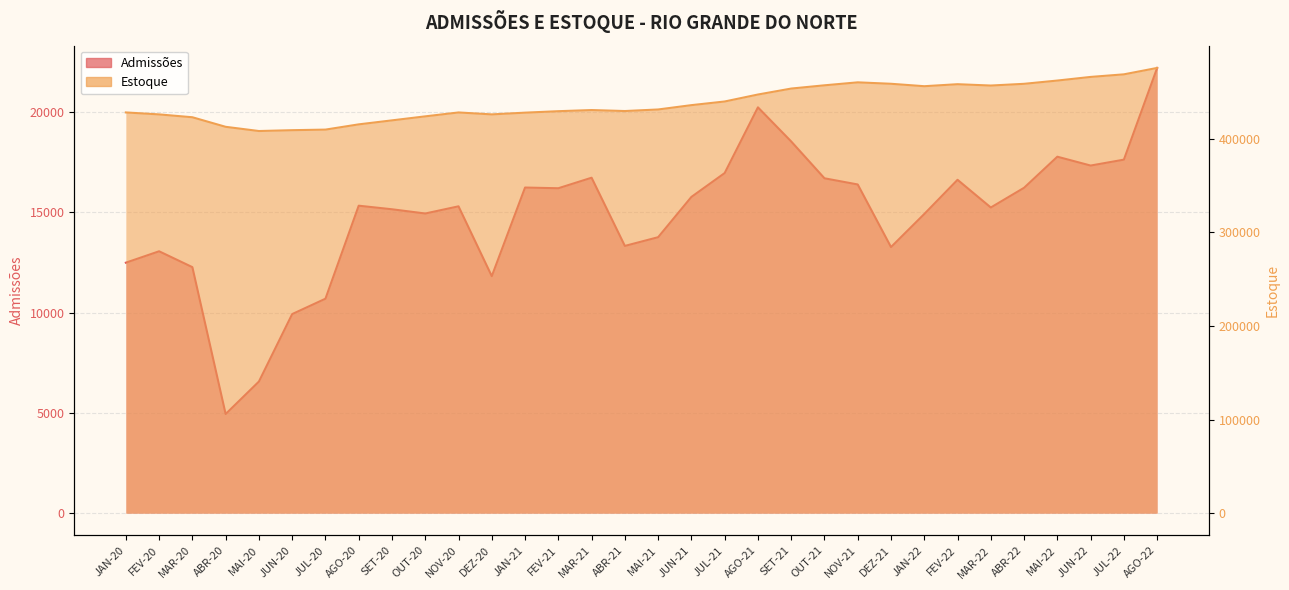

In Estoque, how many points are lower than both neighbors (excluding endpoints)?

5